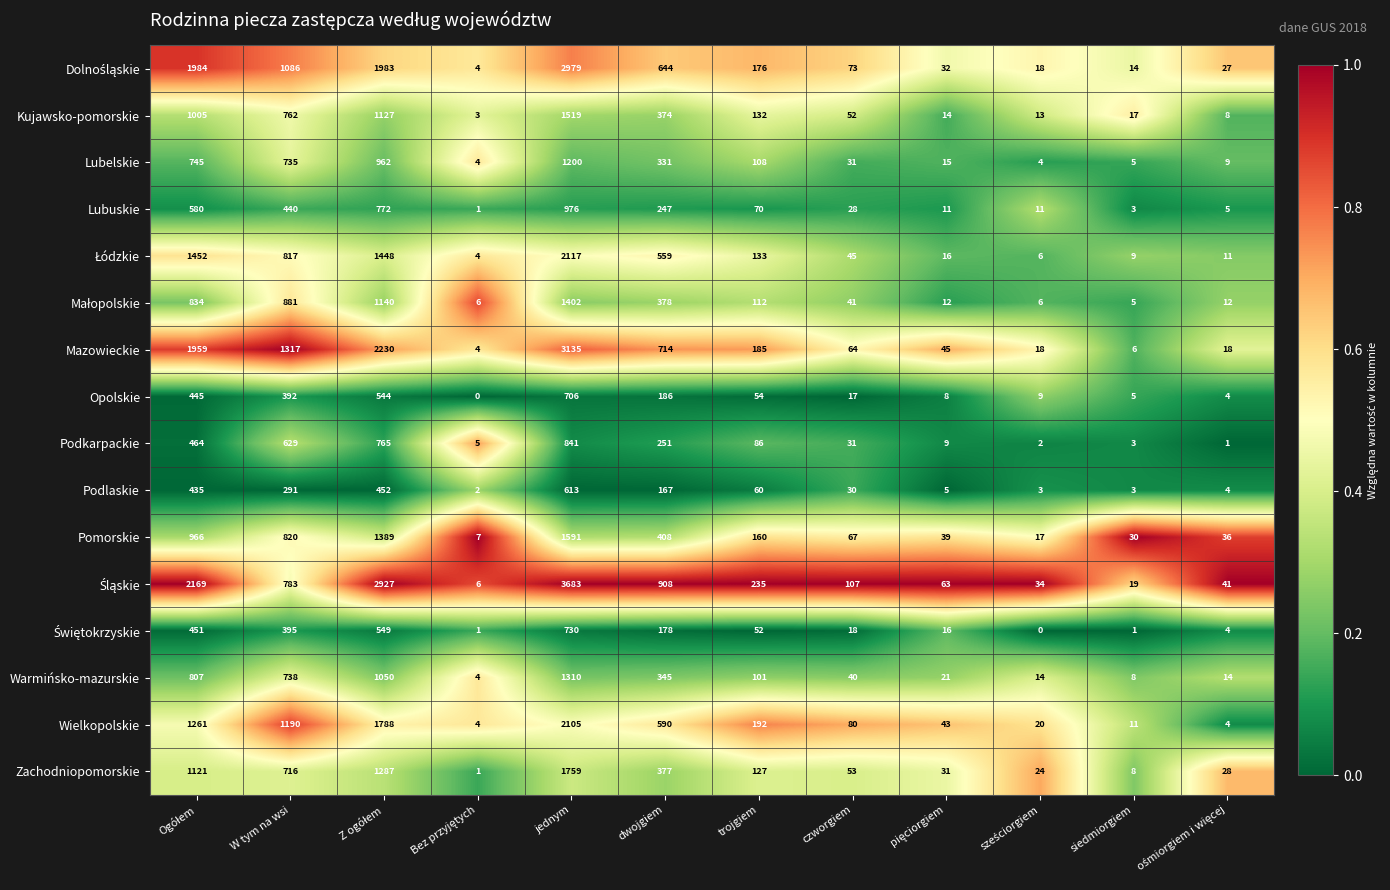

What is the total value across all series at czworgiem?

777